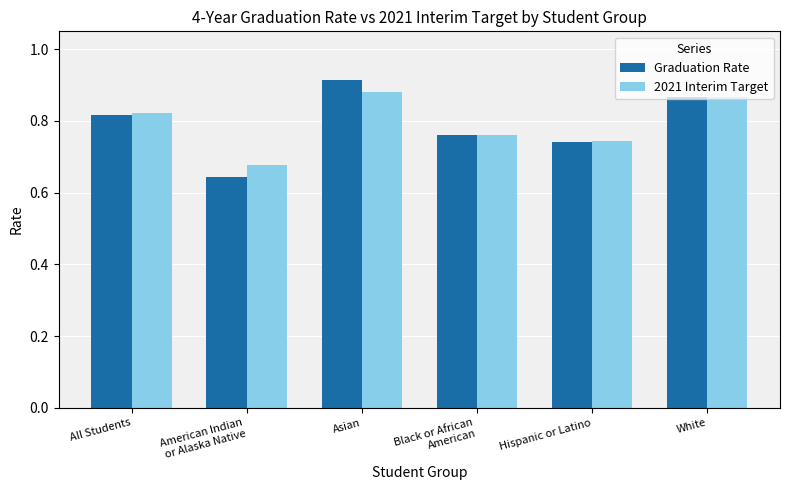

What are all the series names shown in the legend?

Graduation Rate, 2021 Interim Target